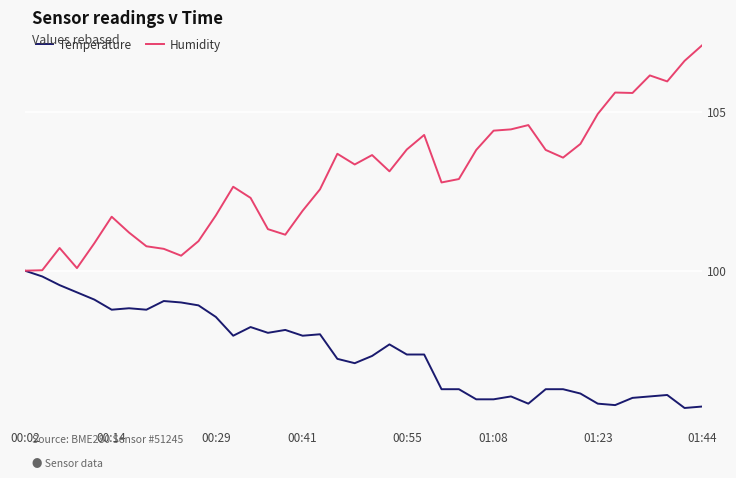

Which series has the largest total across all categories?

Humidity